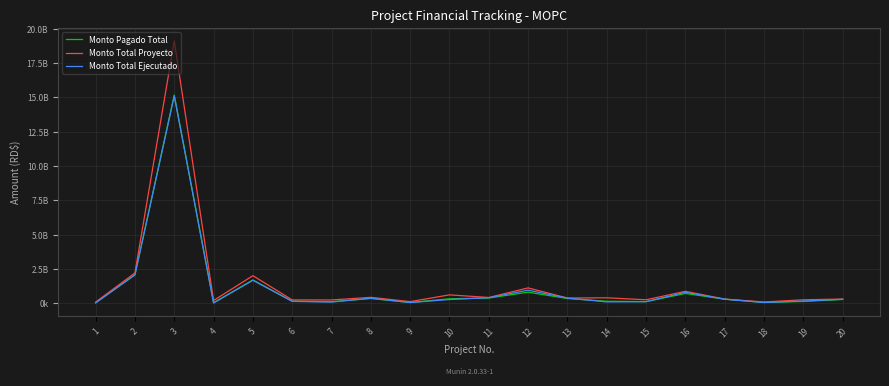

What are all the series names shown in the legend?

Monto Pagado Total, Monto Total Proyecto, Monto Total Ejecutado